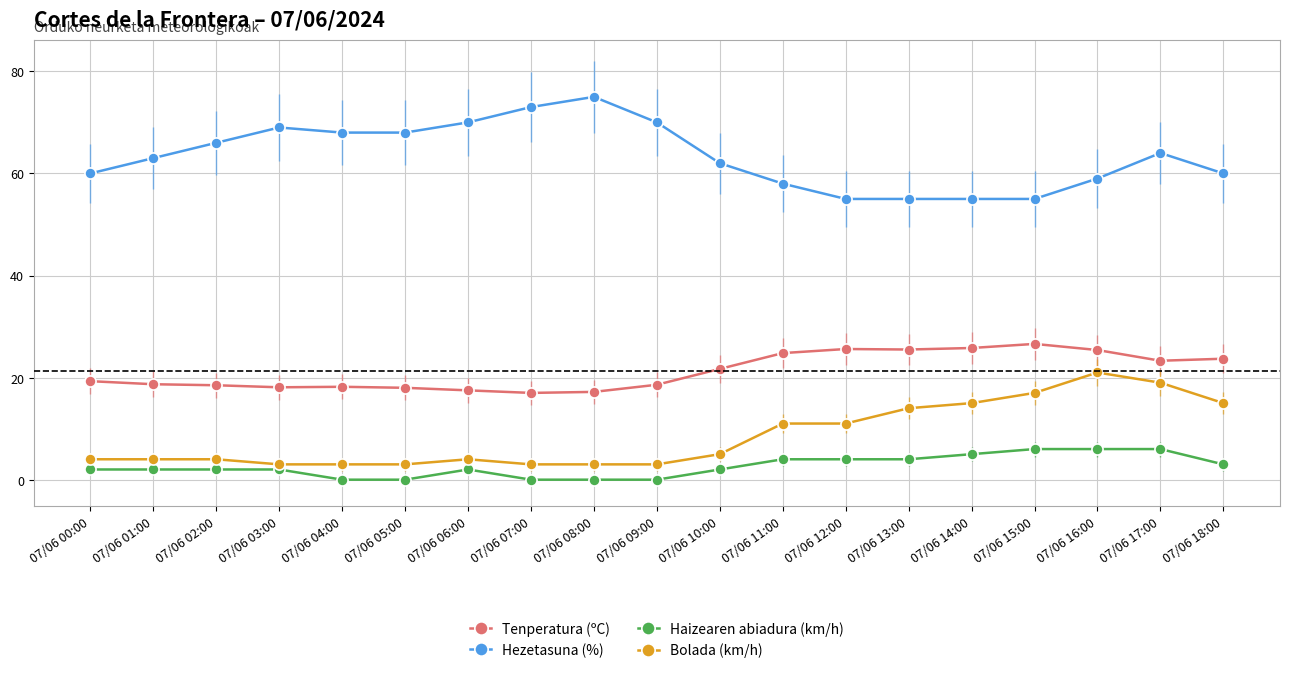

Rank the series at 07/06 17:00 from highest to lowest value.

Hezetasuna (%), Tenperatura (ºC), Bolada (km/h), Haizearen abiadura (km/h)